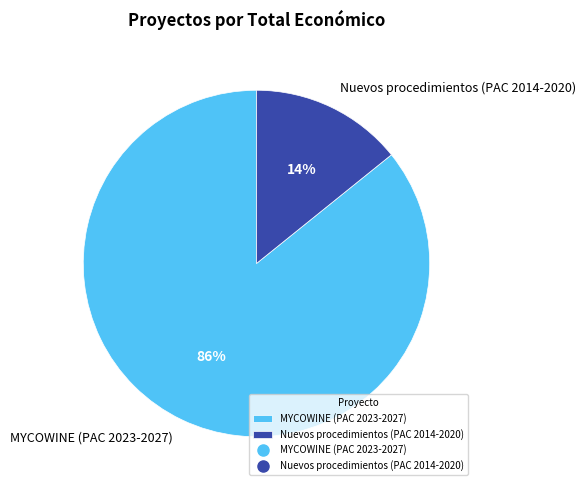

Count the number of slices in the pie.

2